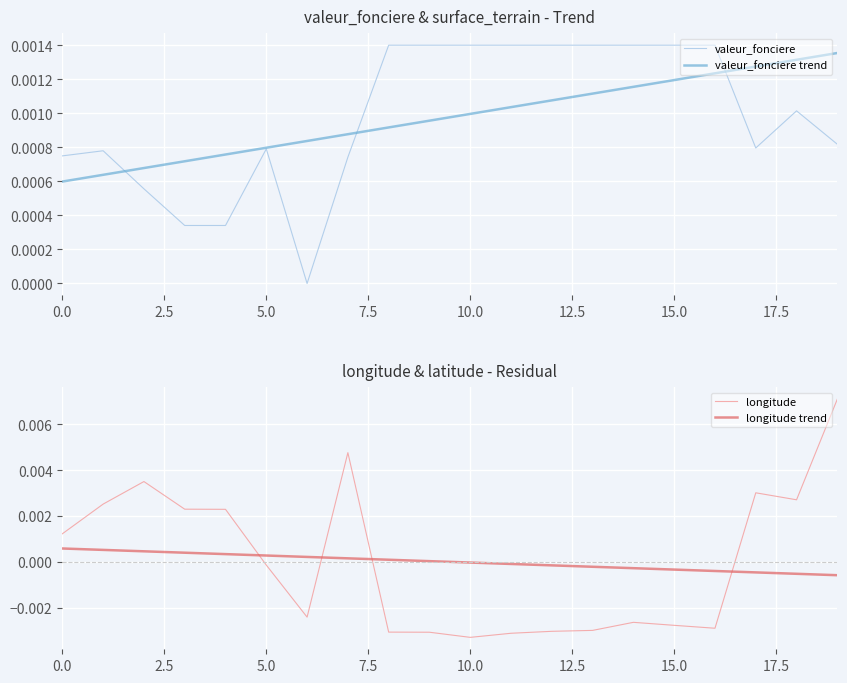

True or false: valeur_fonciere trend and longitude trend cross at least once.

False